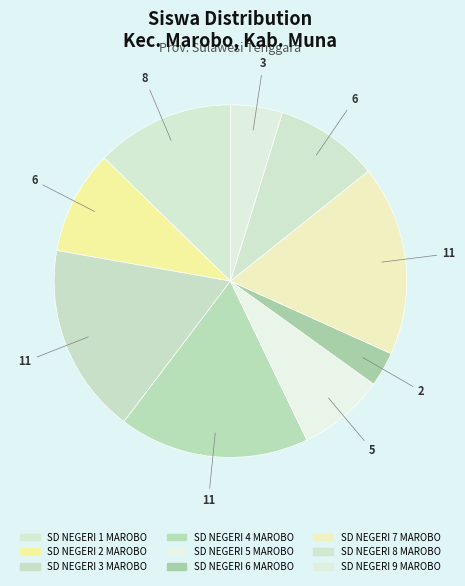

To the nearest percent, what percentage of the pie is SD NEGERI 5 MAROBO?

8%